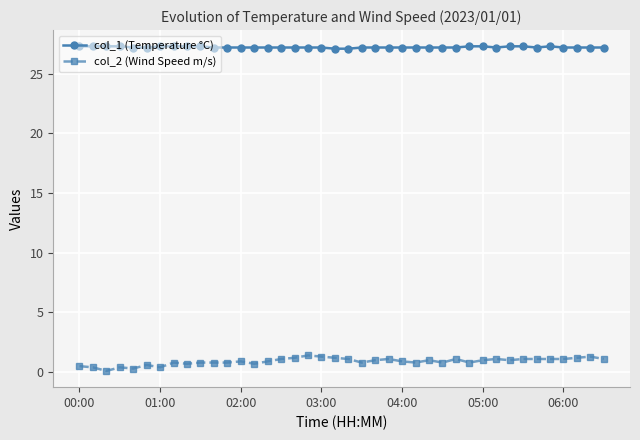

Which series has the largest total across all categories?

col_1 (Temperature °C)